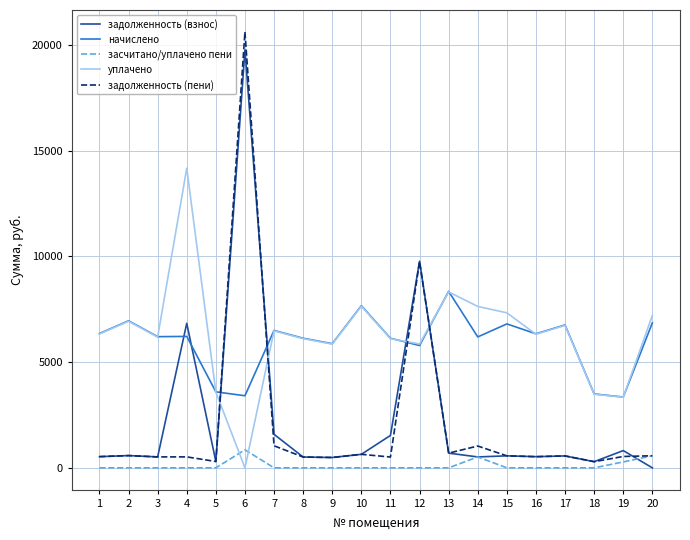

What is the difference between the highest and lowest values at 7?

6500.8